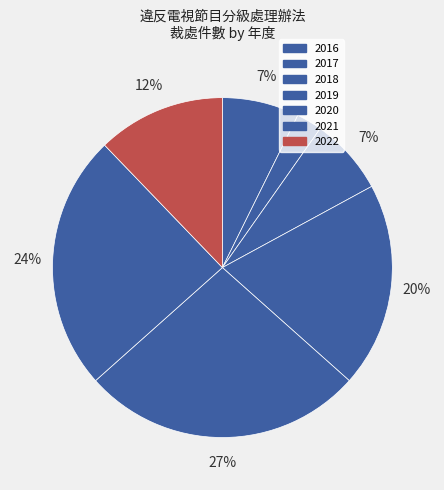

Does any single category account for the majority?

No